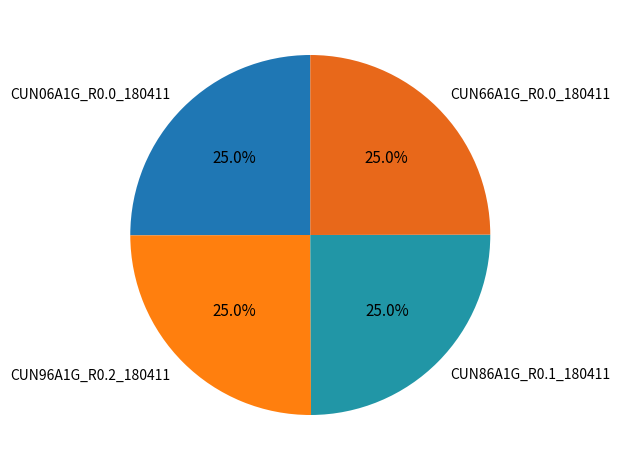

What is the ratio of the value at CUN06A1G_R0.0_180411 to the value at CUN66A1G_R0.0_180411?

1.0